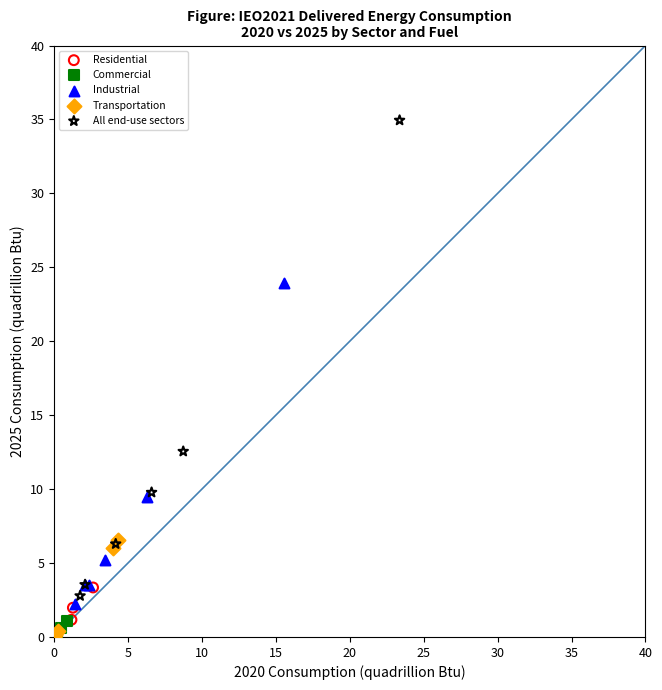

Which series has the largest Y range (max minus min)?

All end-use sectors